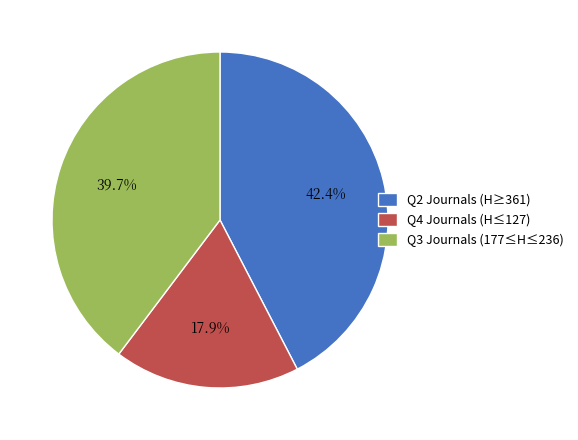

Is there a majority slice in this chart?

No